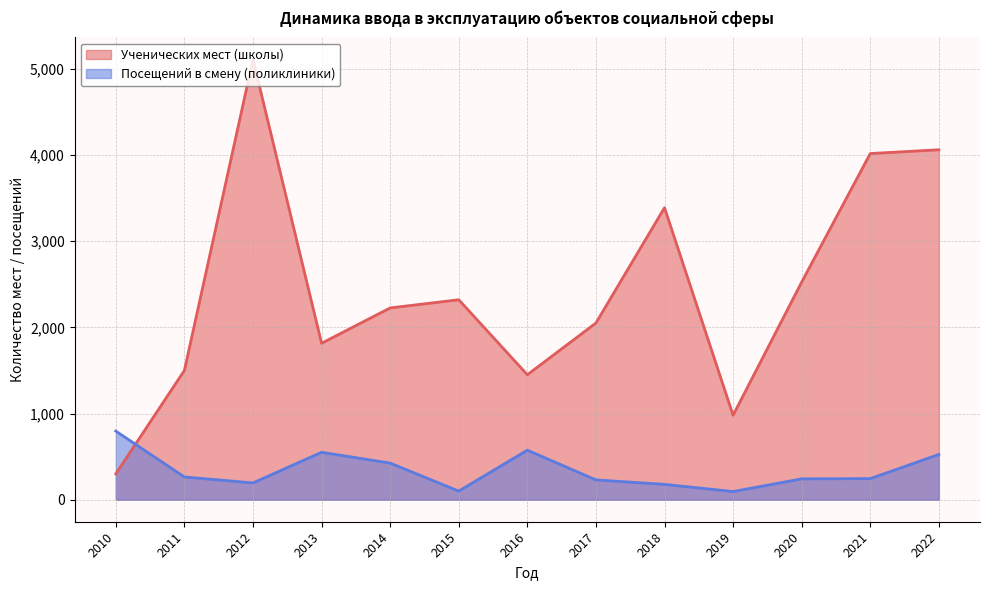

What is the difference between the Ученических мест (школы) values at 2013 and 2018?

1573